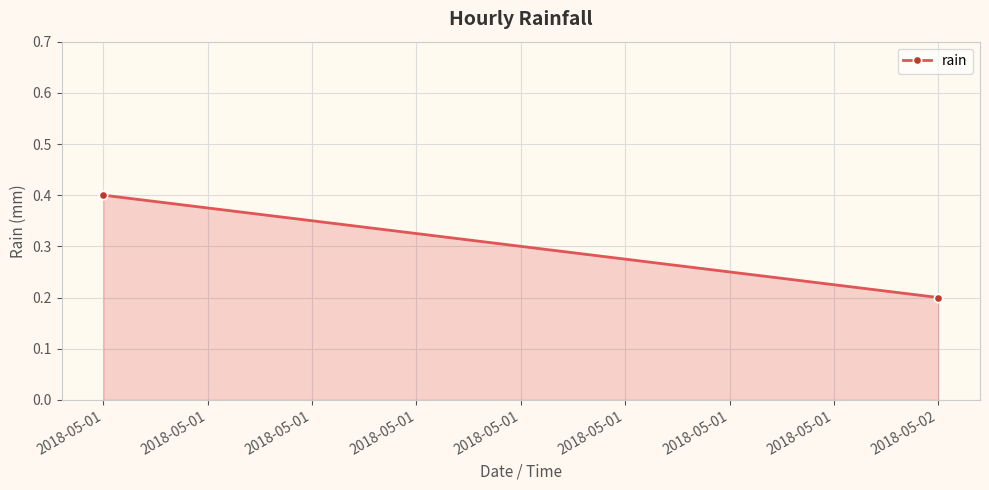

At which label is the value closest to 0?

2018-05-02